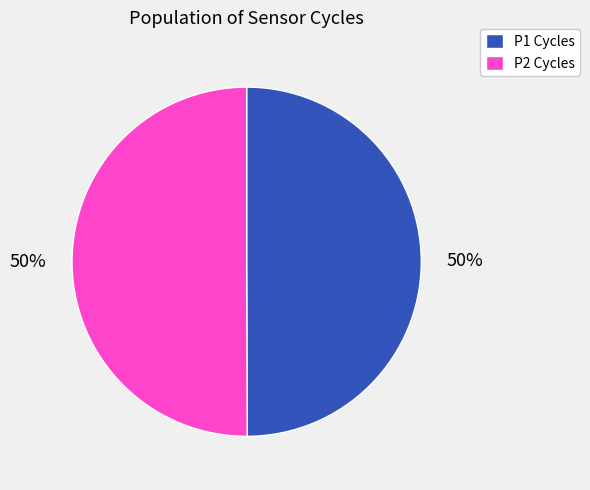

Do P1 Cycles and P2 Cycles together represent more than half of the pie?

Yes